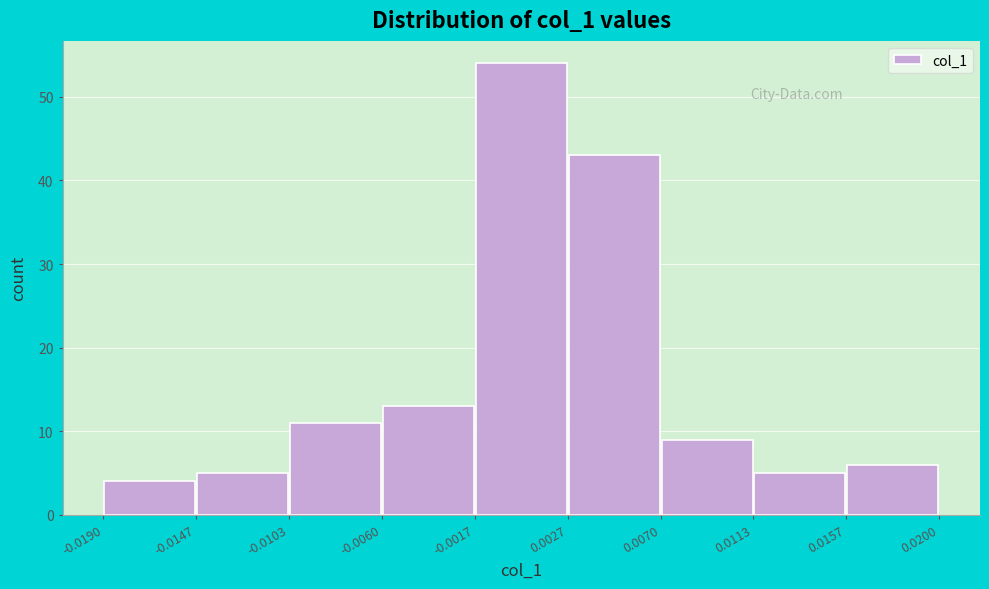

What is the height of the bar covering 0.0113 to 0.0157 on the x-axis? The values are not printed on the chart, so give them approximately, as read against the axis.

5